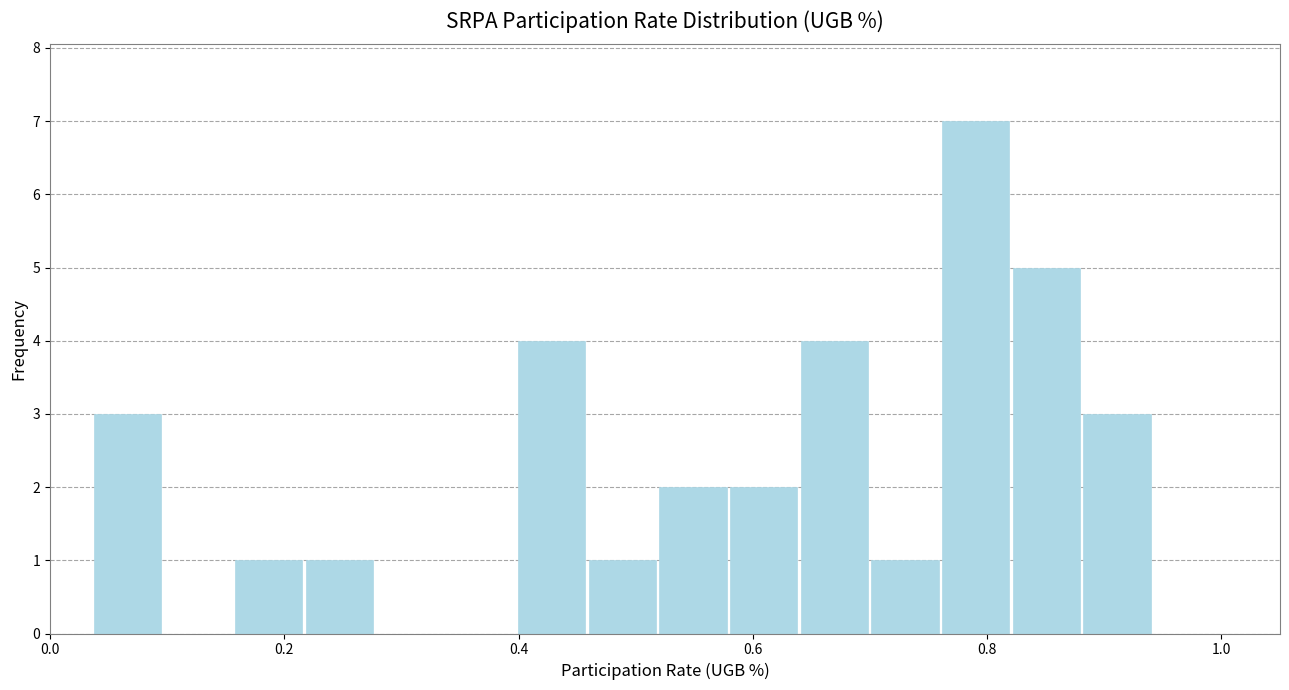

Read against the x-axis, roughly where is the centre of the tallest bar?

0.80